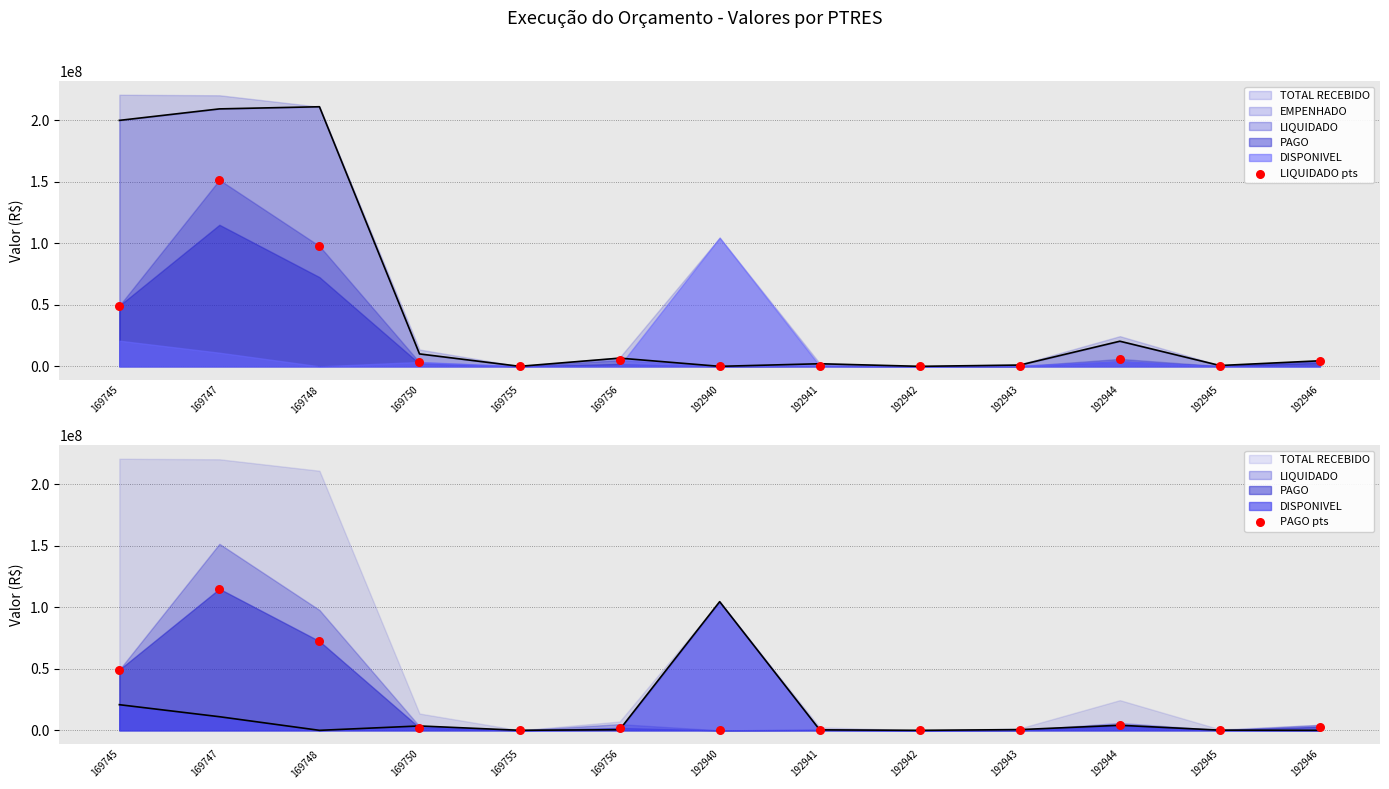

Which series contains the highest Y value?

LIQUIDADO pts